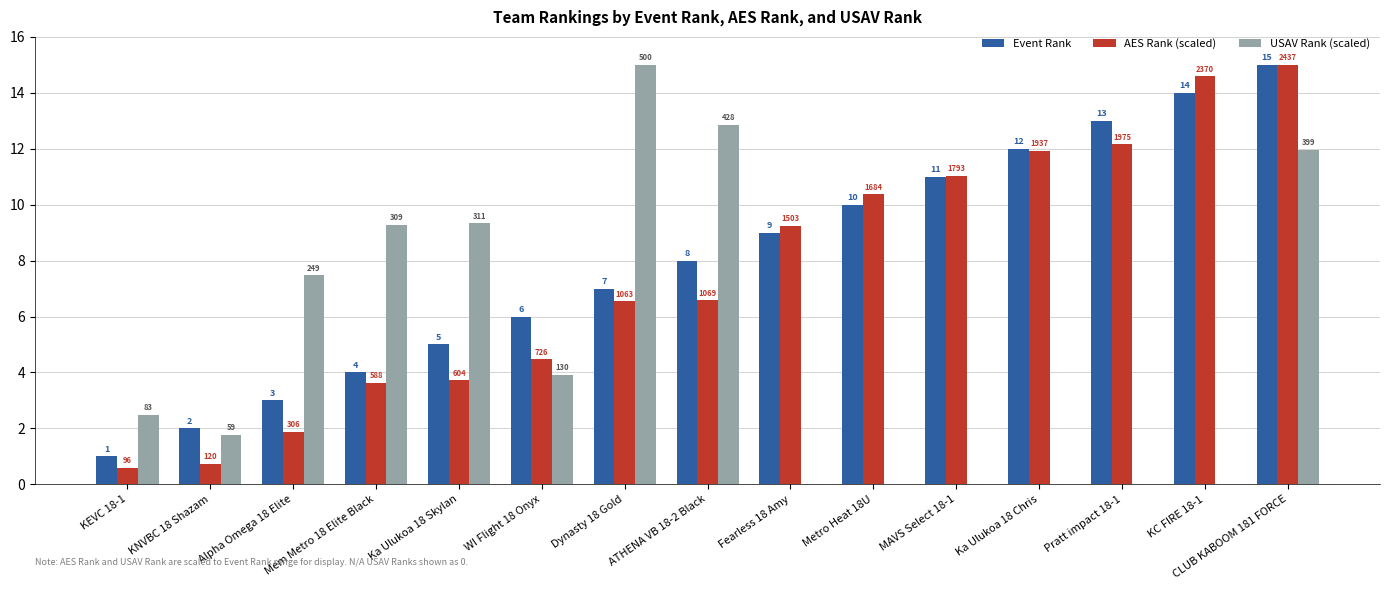

Which category has the lowest value across all series?

Fearless 18 Amy